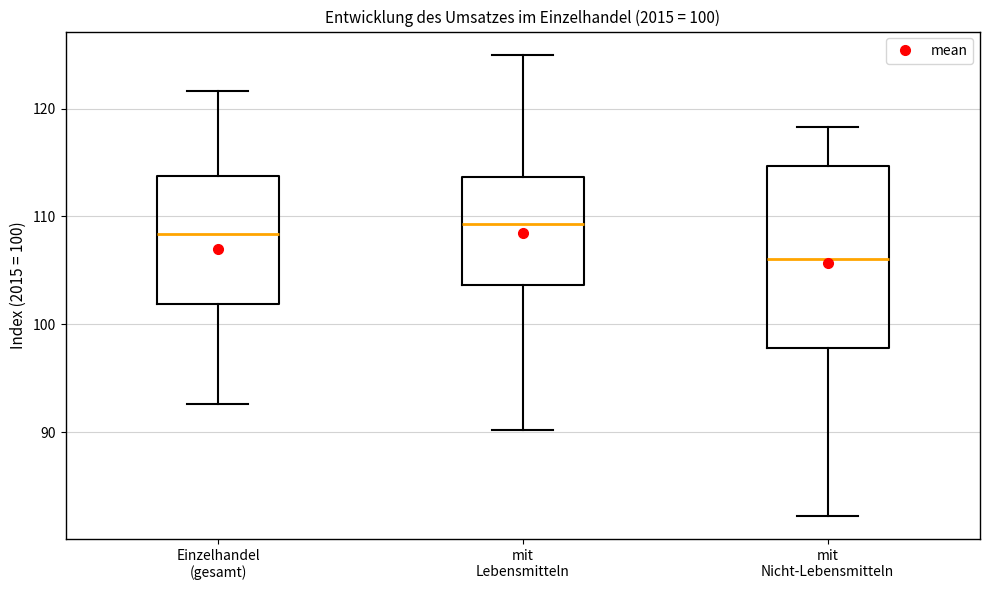

Comparing the boxes themselves (not the whiskers), which one is the tallest?

mit Nicht-Lebensmitteln